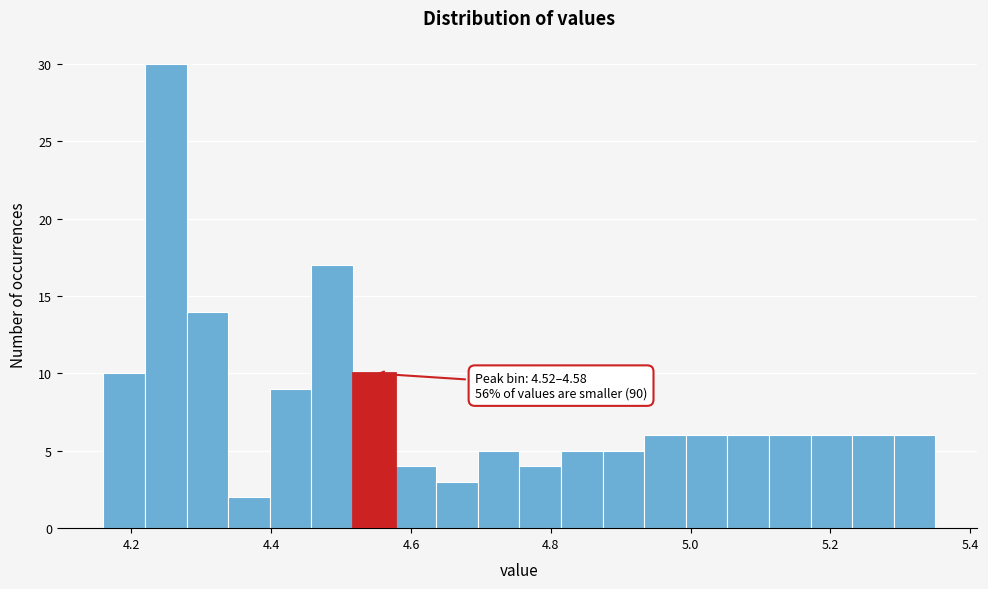

Read against the x-axis, roughly where is the centre of the tallest bar?

4.24